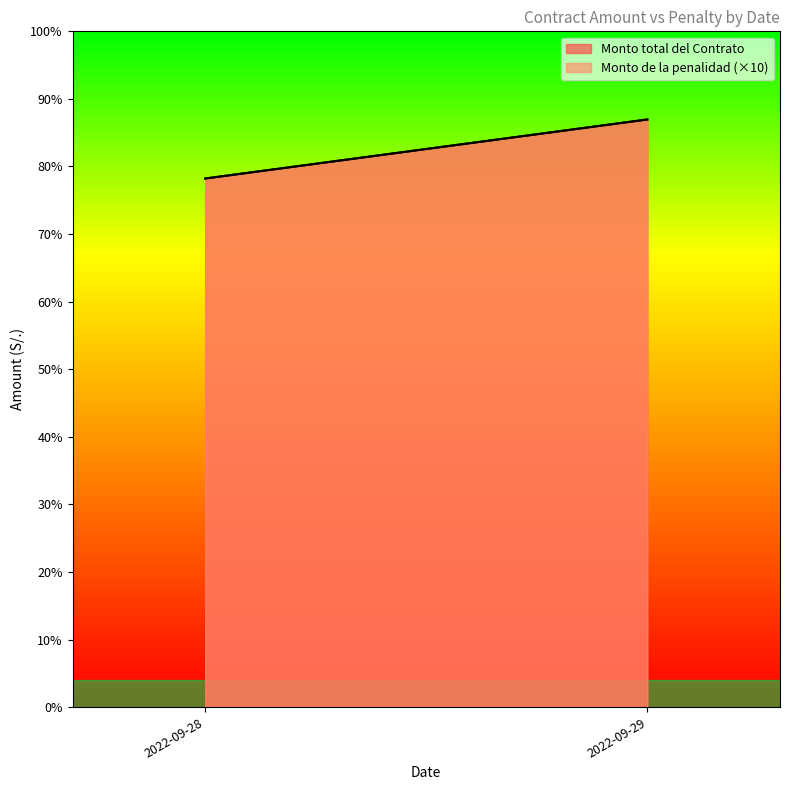

True or false: Monto de la penalidad and Monto total del Contrato intersect in this chart.

False